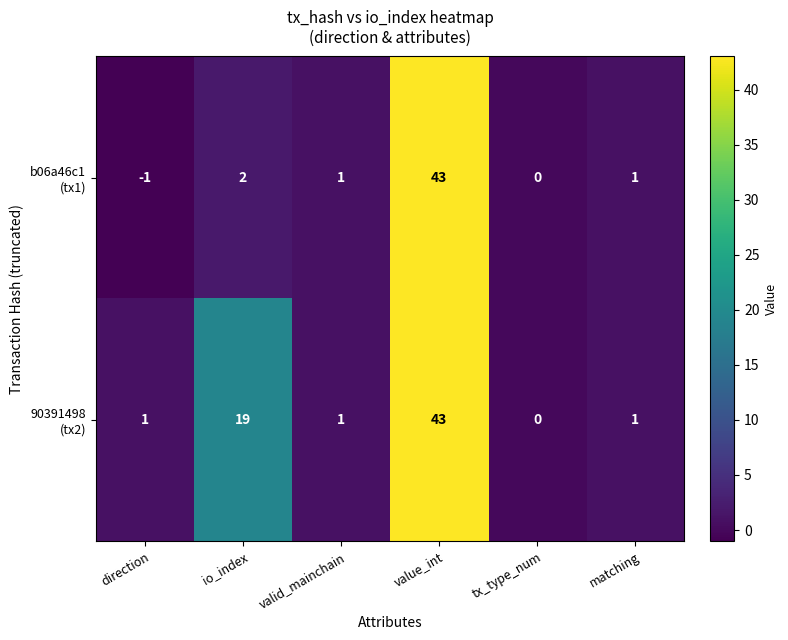

At which category does the chart reach its minimum across all series?

direction